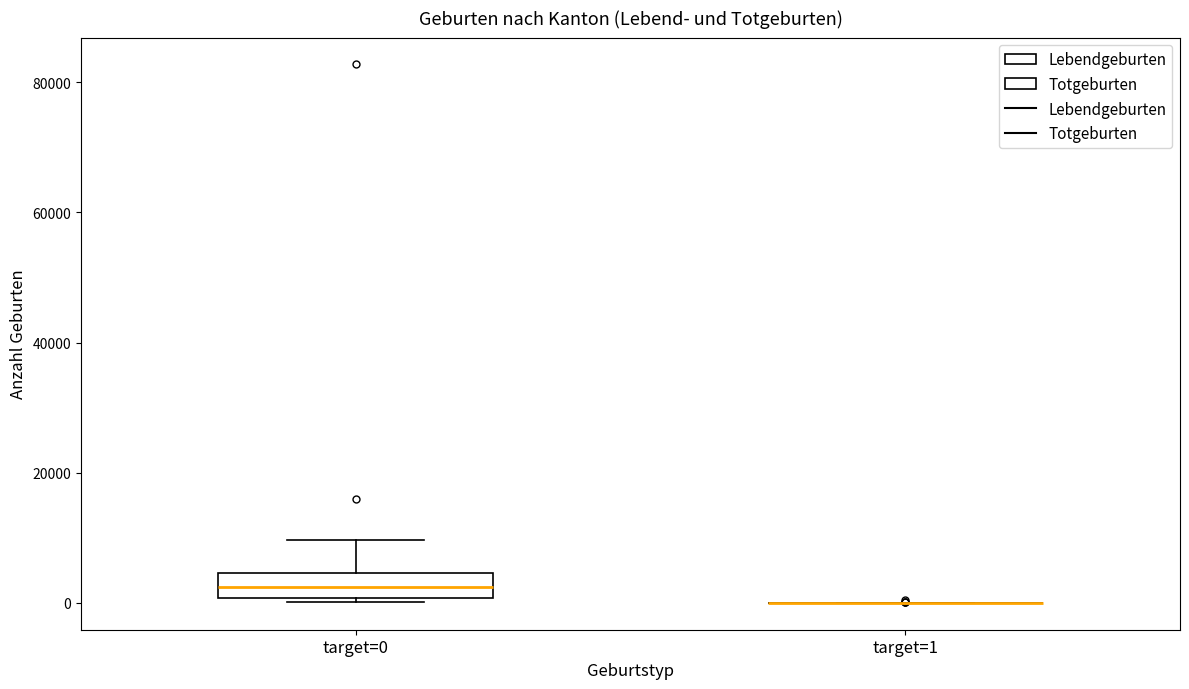

Reading left to right, read every box against the y-axis: the position of its median line, the range the box covers, and the ends of its whiskers. The values are not printed on the chart, so give them approximately, as read against the axis.

target=0: median 2000, box 0 to 4000, whiskers 0 to 10000
target=1: box collapsed to a line at 0, whiskers 0 to 0